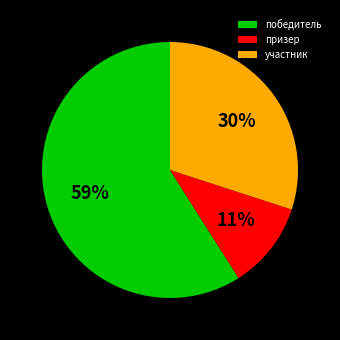

Between участник and призер, which is larger?

участник